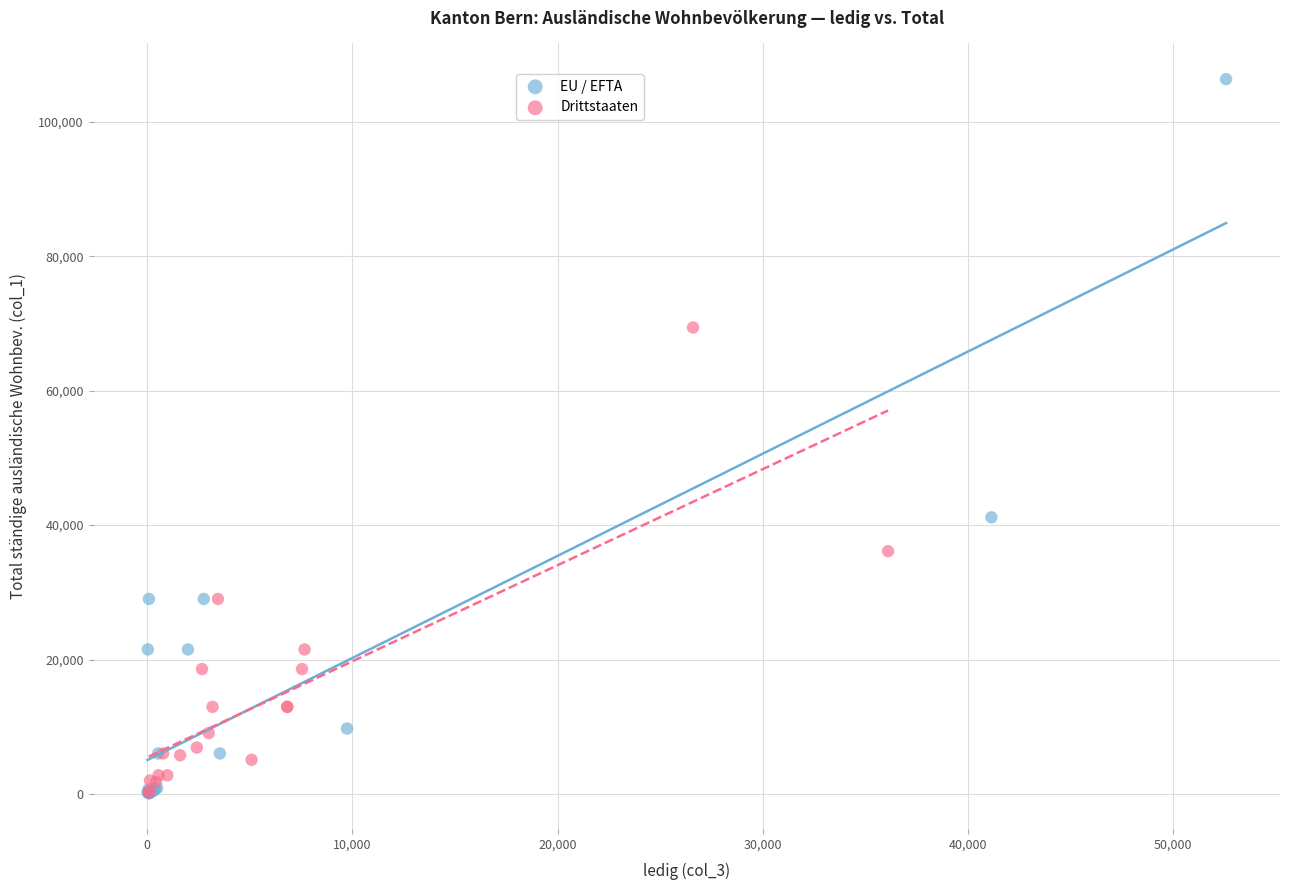

Which series has the largest Y range (max minus min)?

EU / EFTA